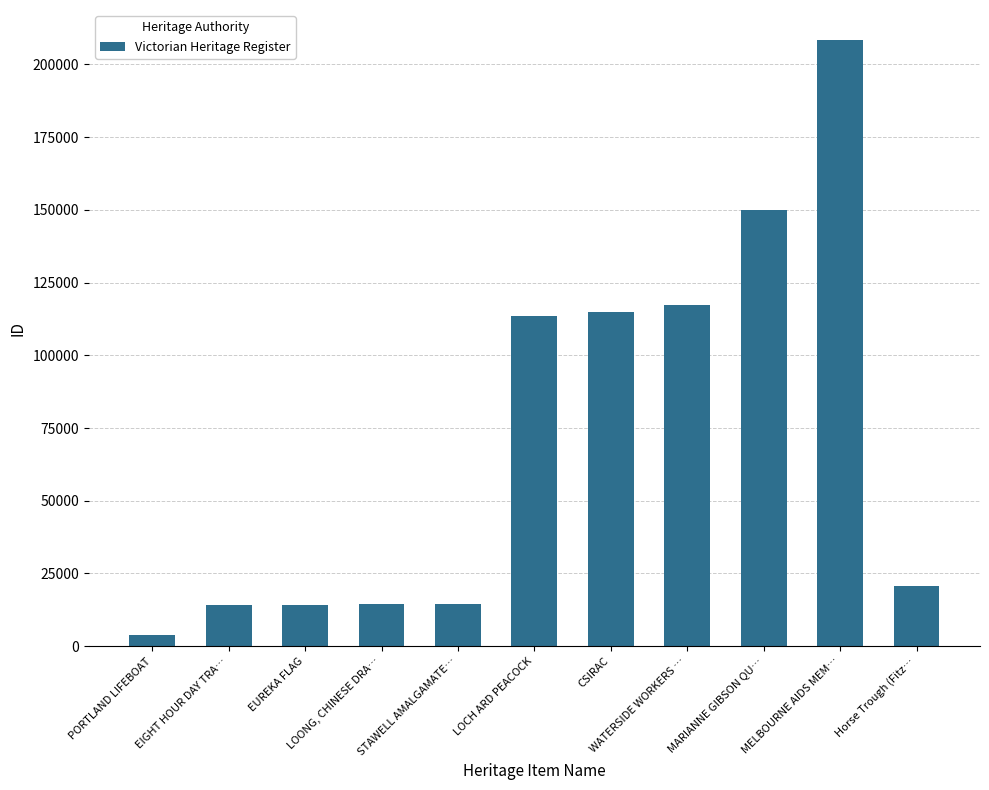

How many bars are there in total?

11